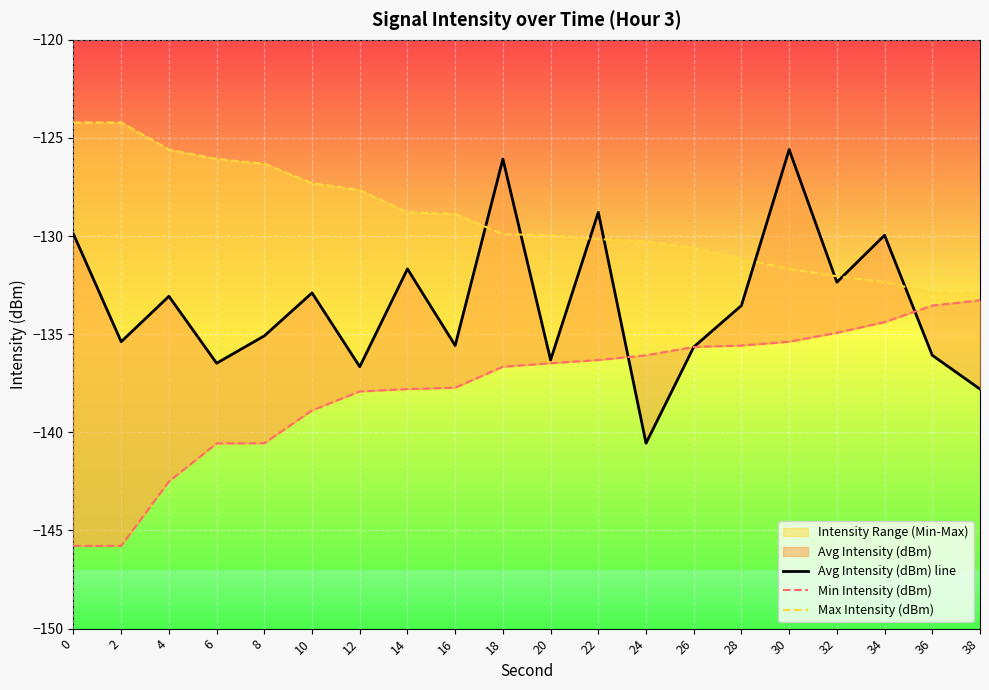

What is the value of the Min Intensity (dBm) point at the 4th from the left?

-140.6